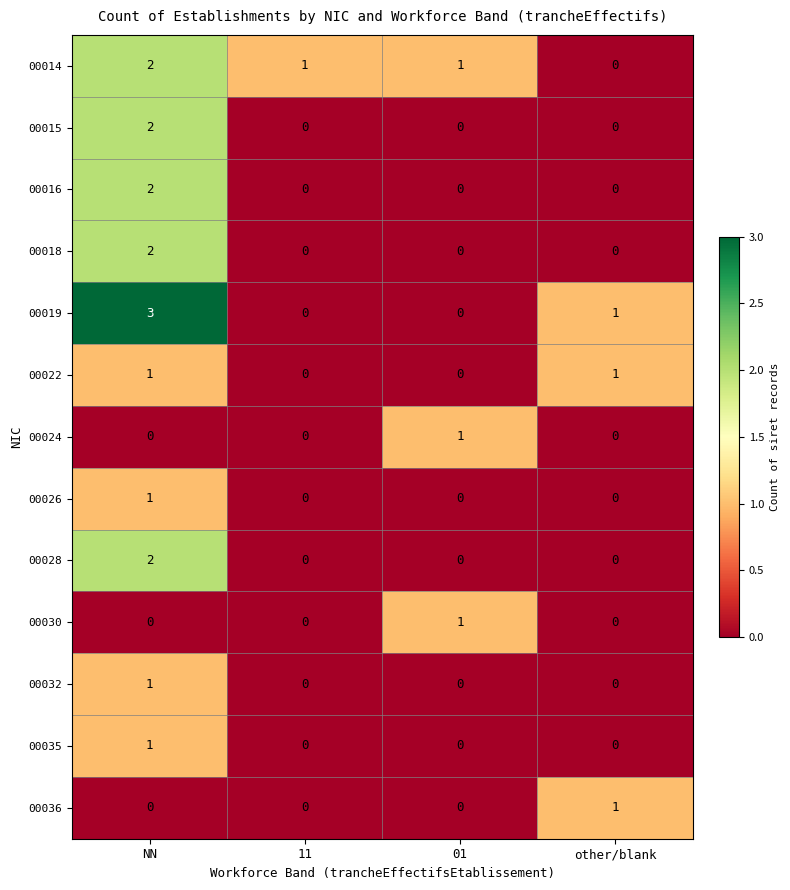

Which series has the widest spread of values?

00019